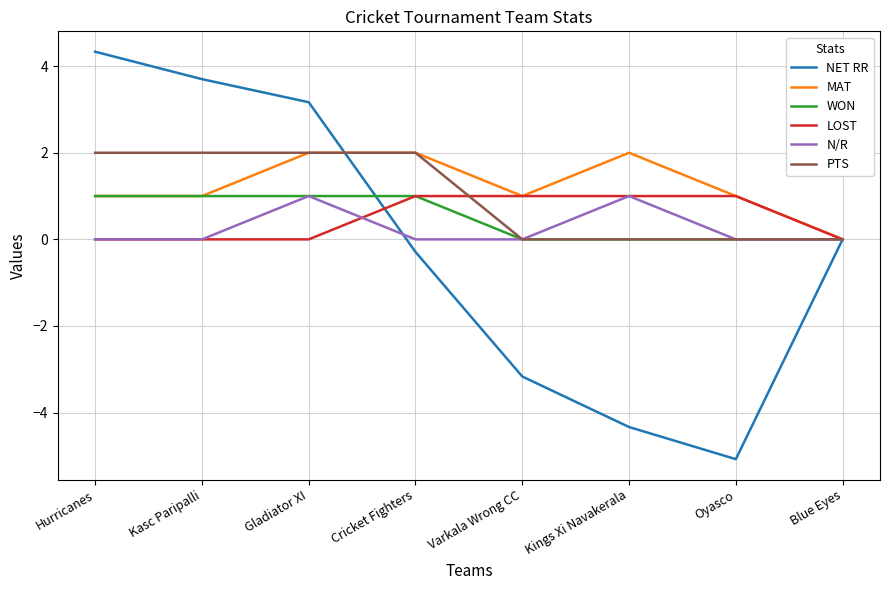

What are all the series names shown in the legend?

NET RR, MAT, WON, LOST, N/R, PTS